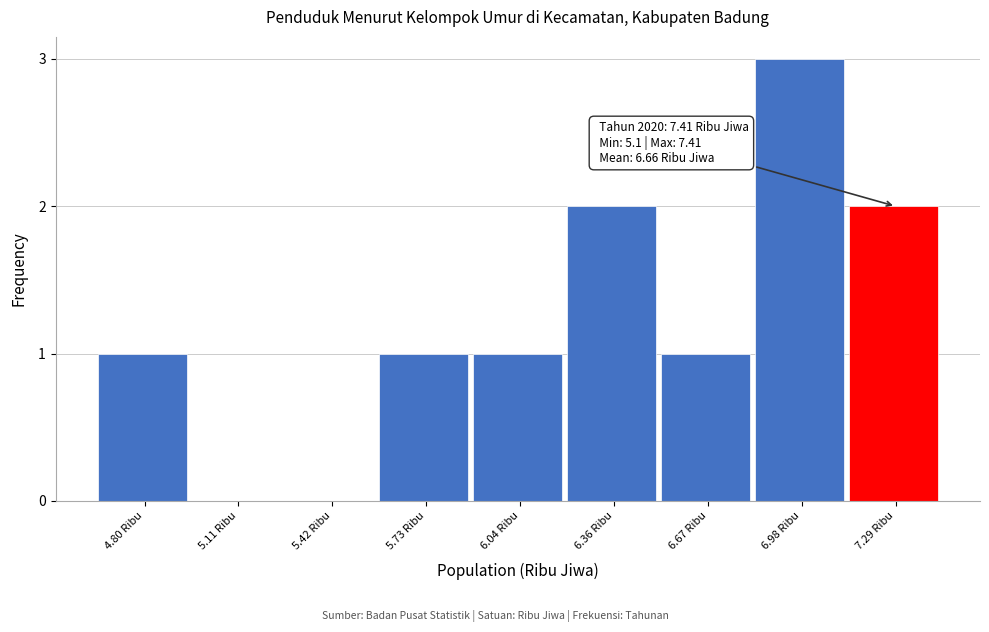

Reading left to right, list all the values displayed in this chart.

4.80 Ribu=1	5.11 Ribu=0	5.42 Ribu=0	5.73 Ribu=1	6.04 Ribu=1	6.36 Ribu=2	6.67 Ribu=1	6.98 Ribu=3	7.29 Ribu=2